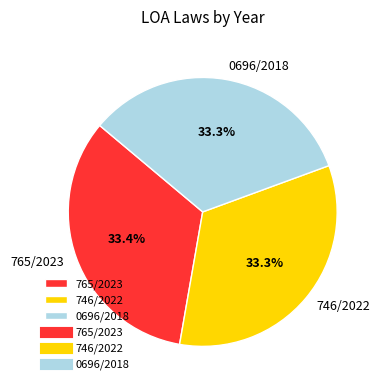

To the nearest percent, what portion does 765/2023 represent?

33%